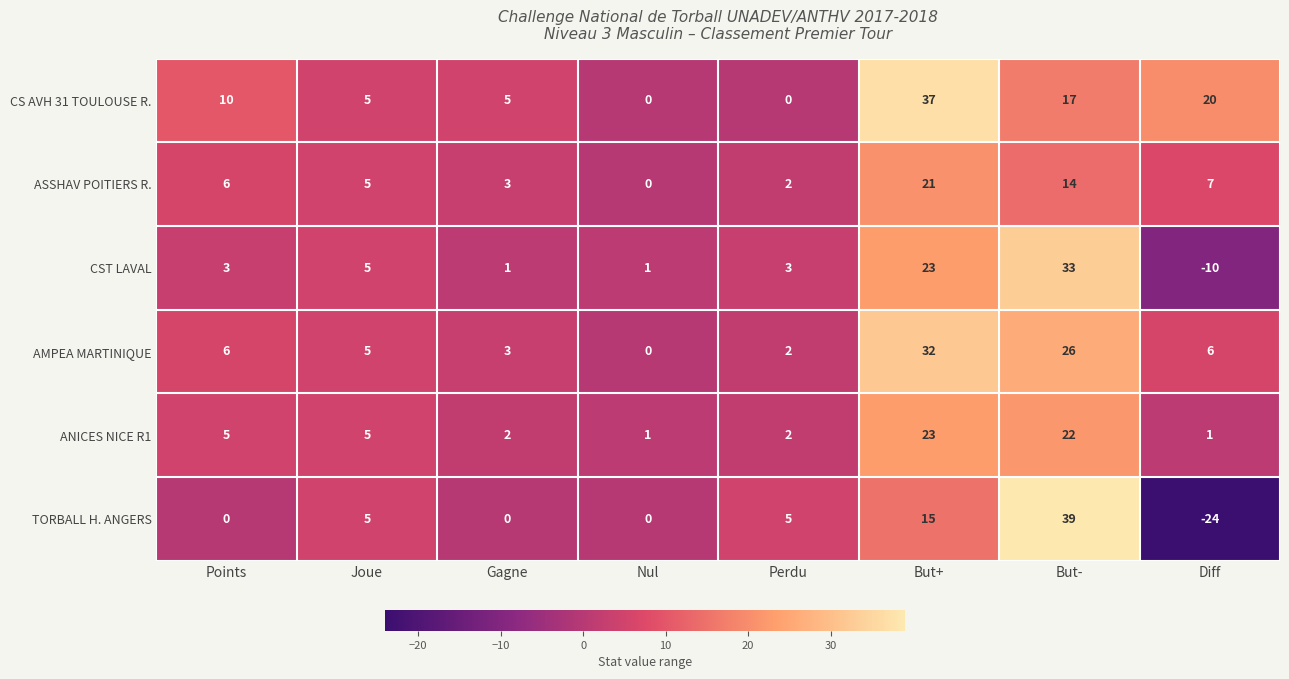

At which label does ASSHAV POITIERS R. reach its peak?

But+